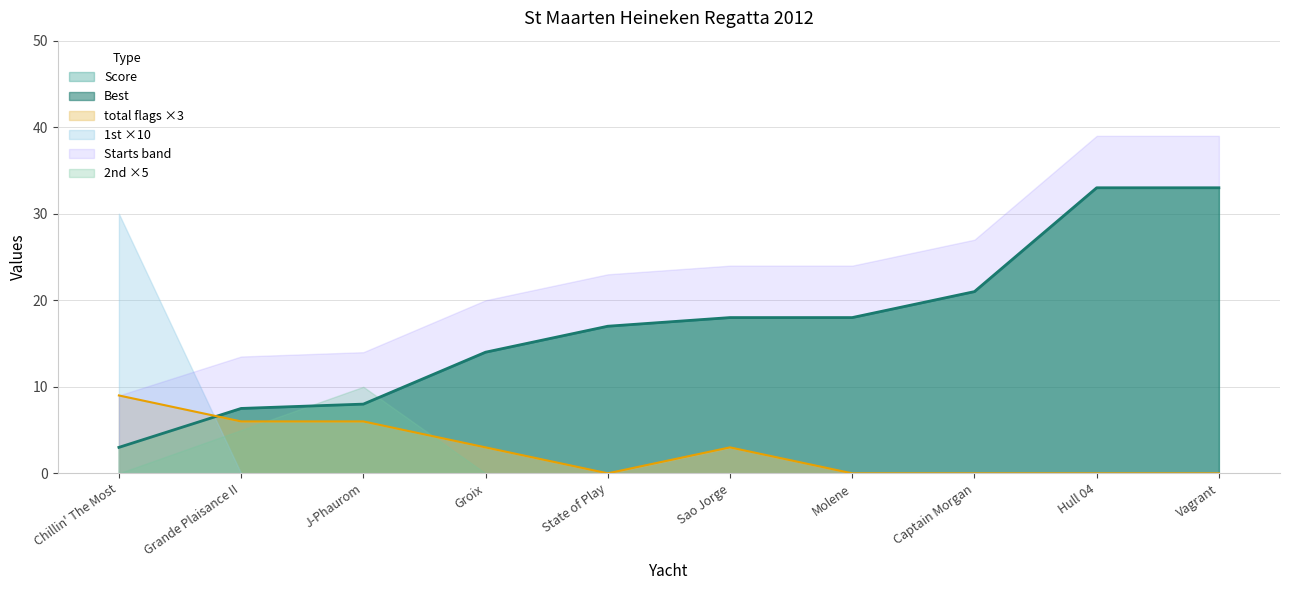

Does the chart display data point markers on the line(s)?

No